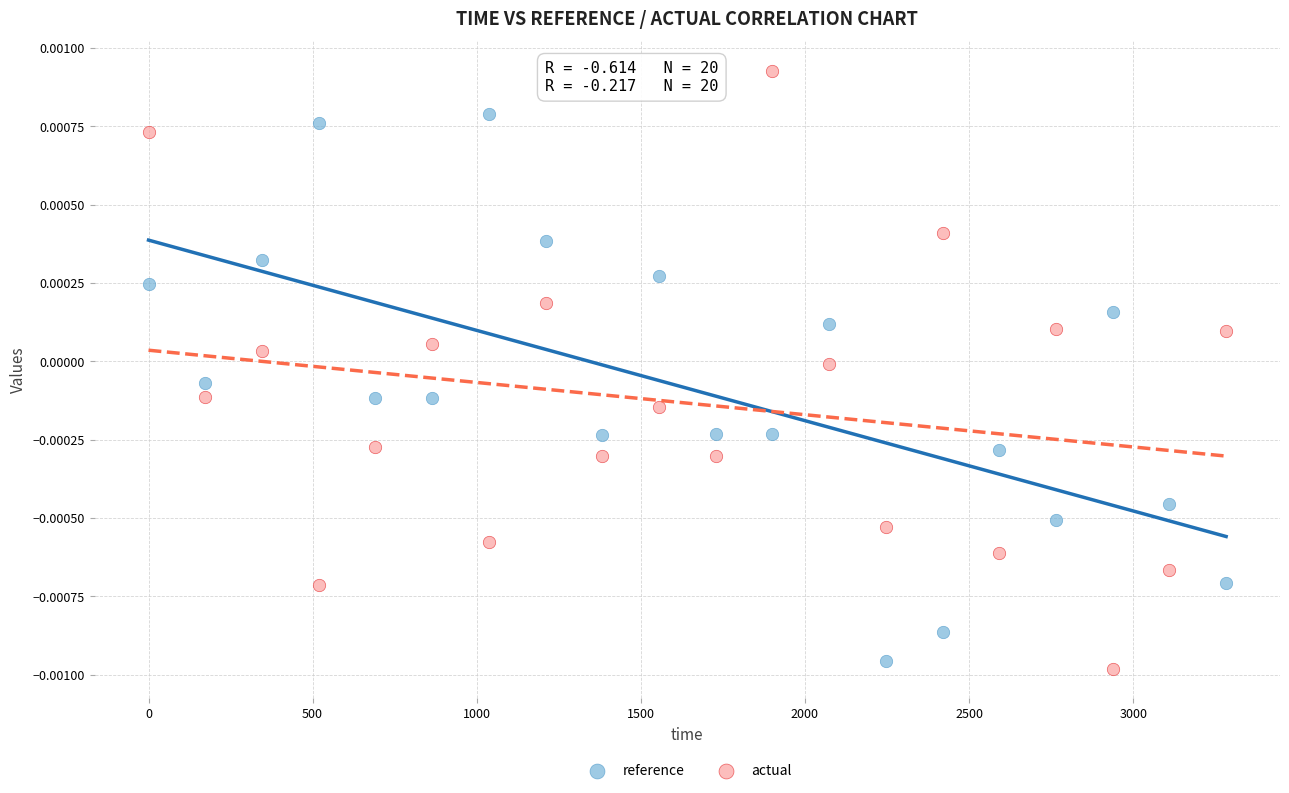

Which series contains the highest Y value?

actual